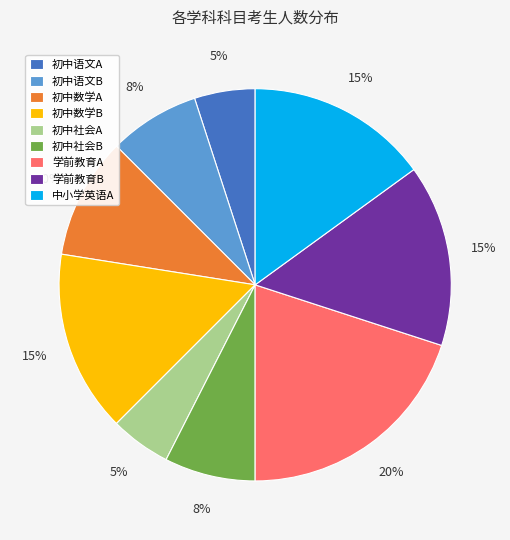

Does 初中语文A account for over 50% of the chart?

No